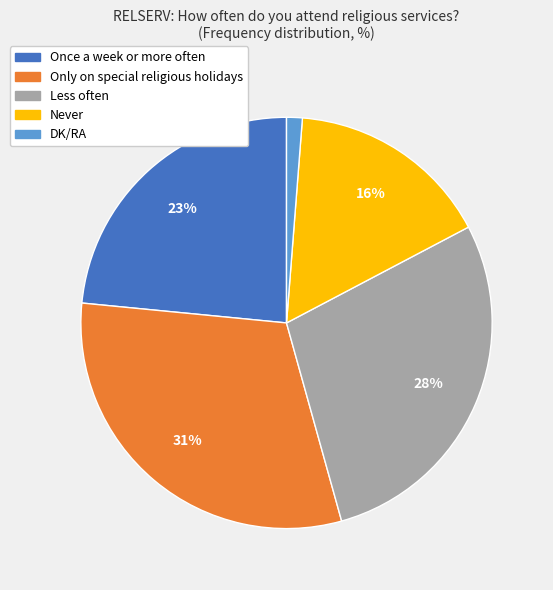

Between Only on special religious holidays and DK/RA, which is larger?

Only on special religious holidays